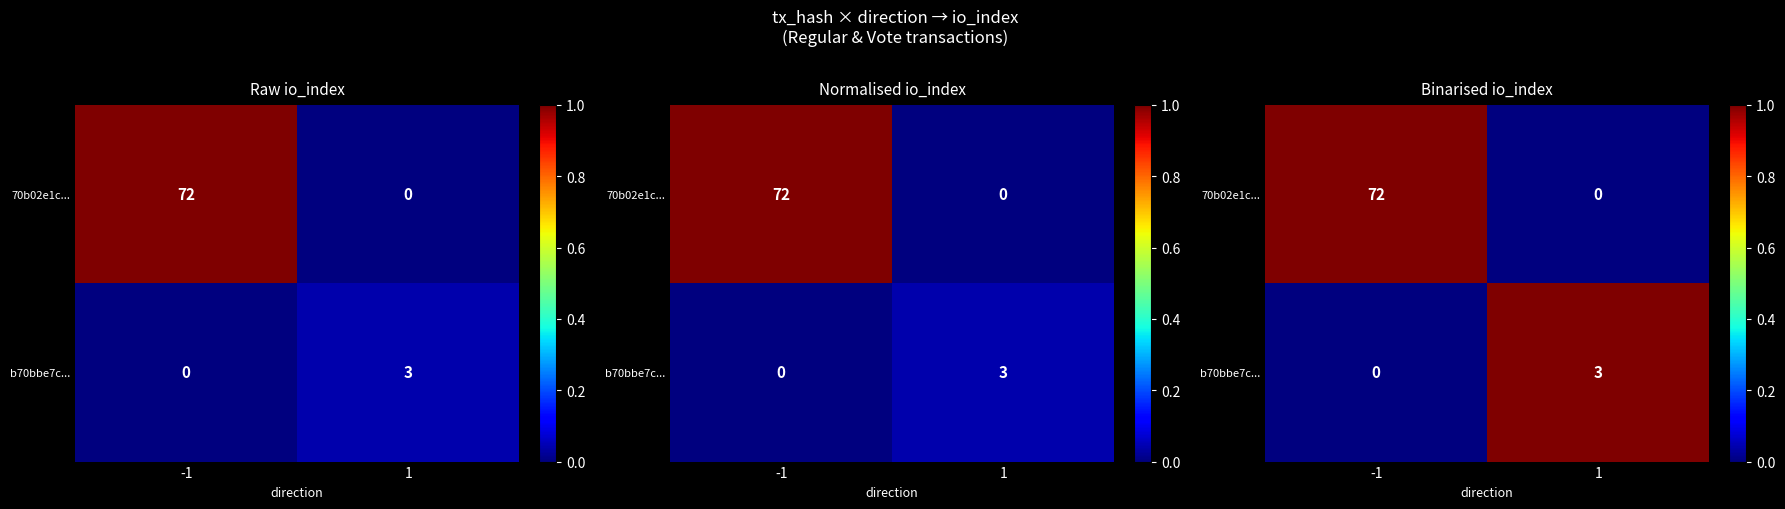

Which series has the largest total across all categories?

70b02e1c...